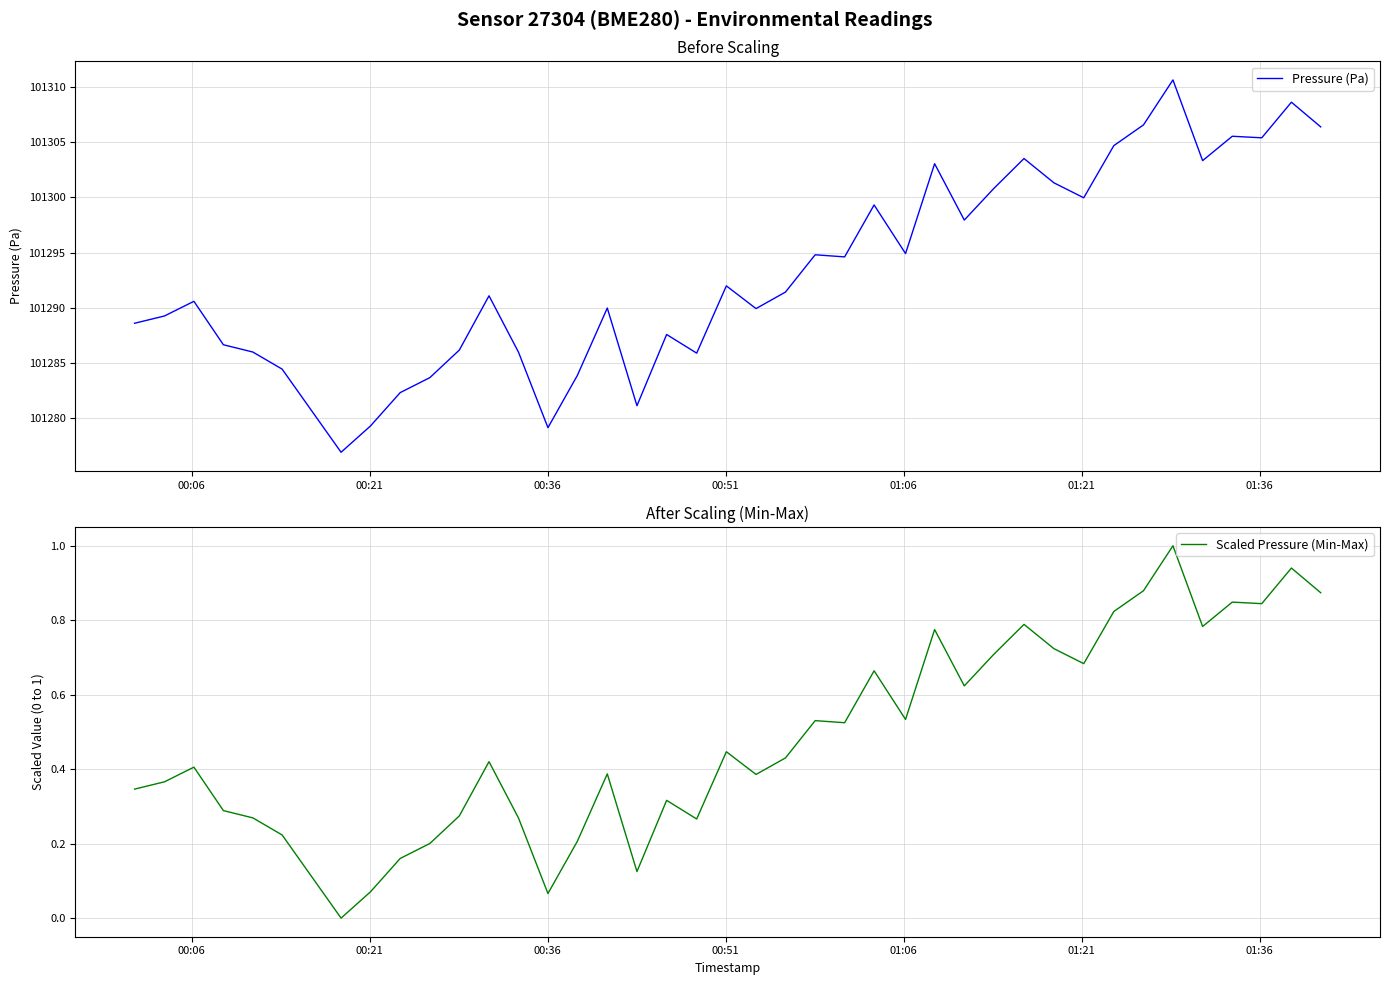

What is the highest value of the Pressure (Pa) series?

101310.7